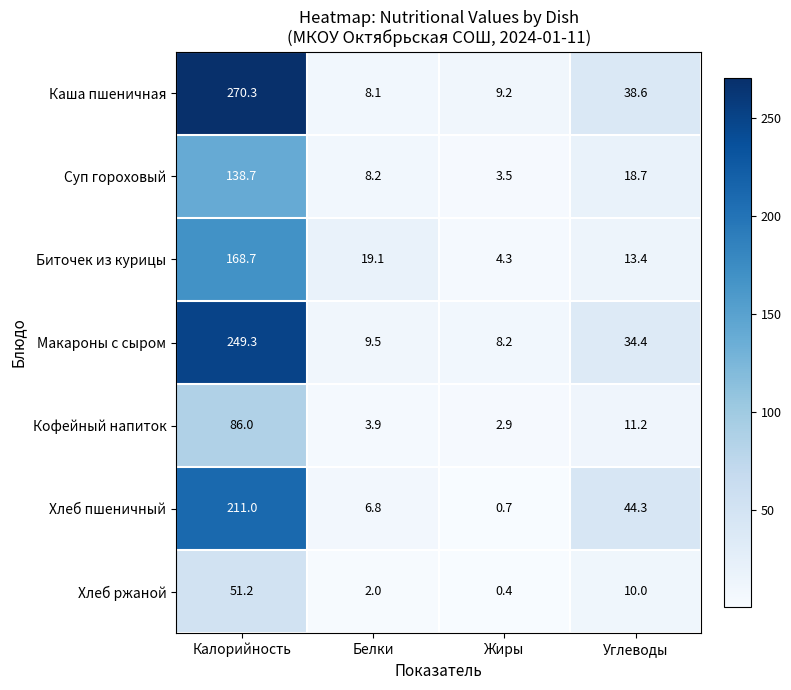

At which label does Суп гороховый reach its peak?

Калорийность